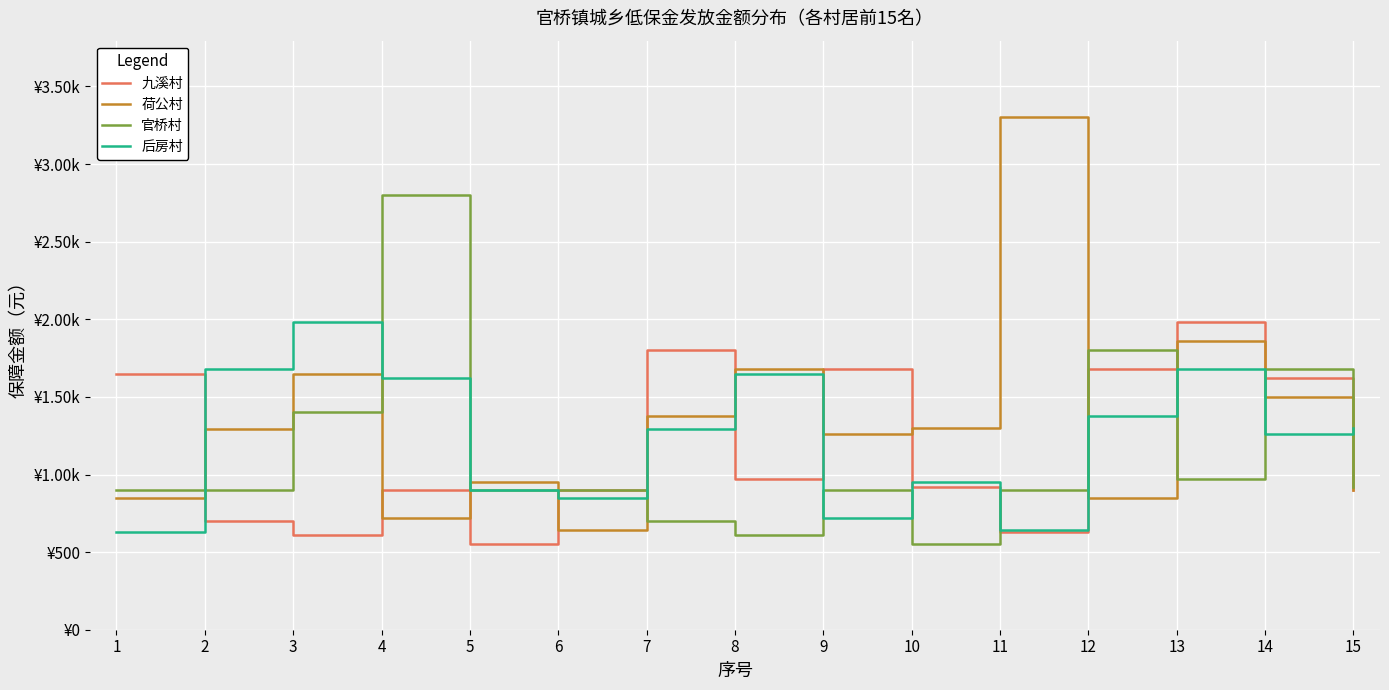

What is the spread (max minus min) of values at 11?

2670